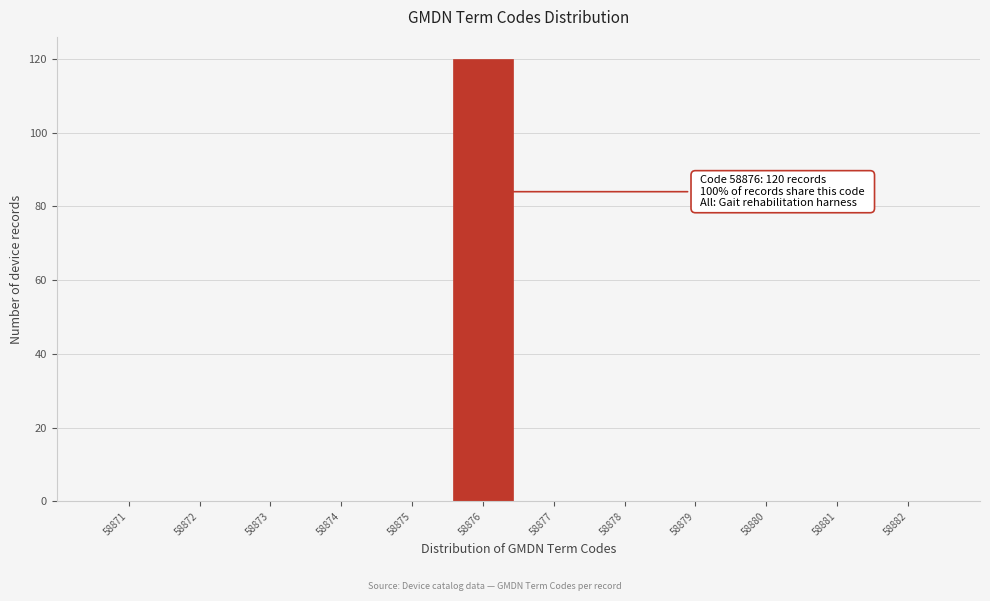

Which range on the x-axis has the tallest bar?

58875.5 to 58876.5